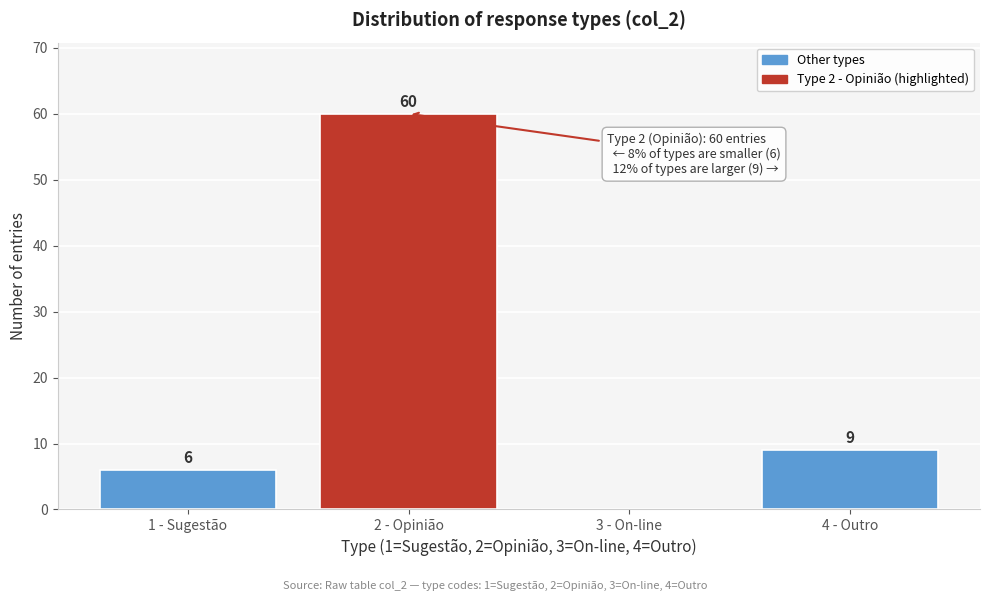

Reading left to right, what are all the values shown in this chart?

1 - Sugestão=6	2 - Opinião=60	3 - On-line=0	4 - Outro=9